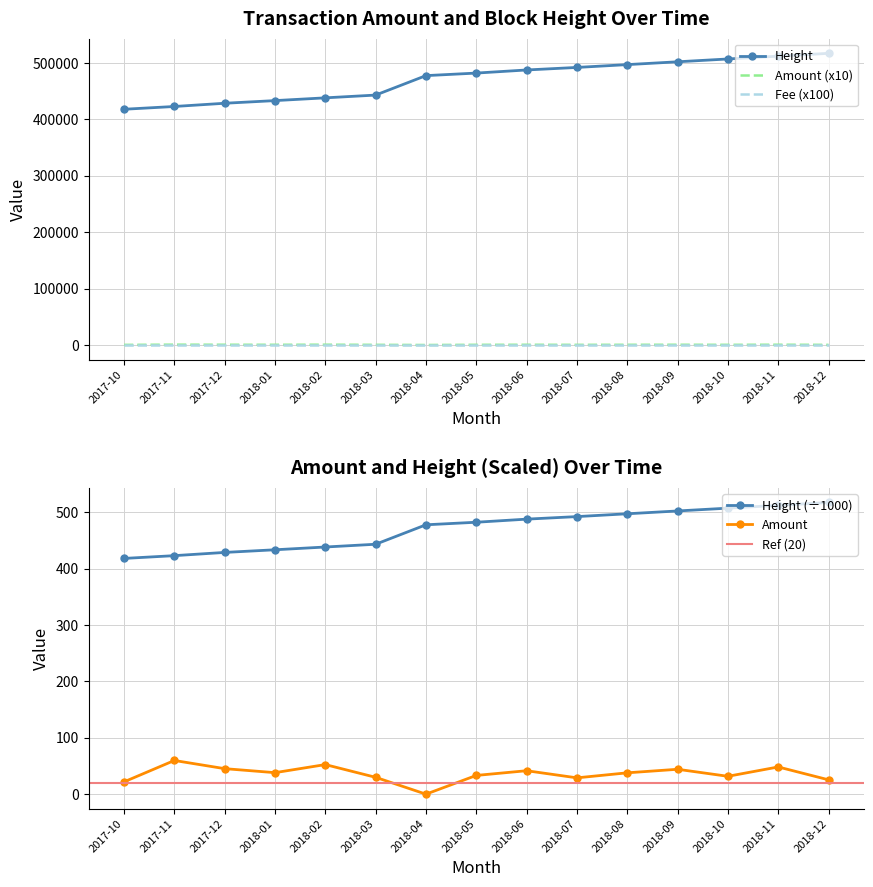

At which label does Height reach its minimum?

2017-10